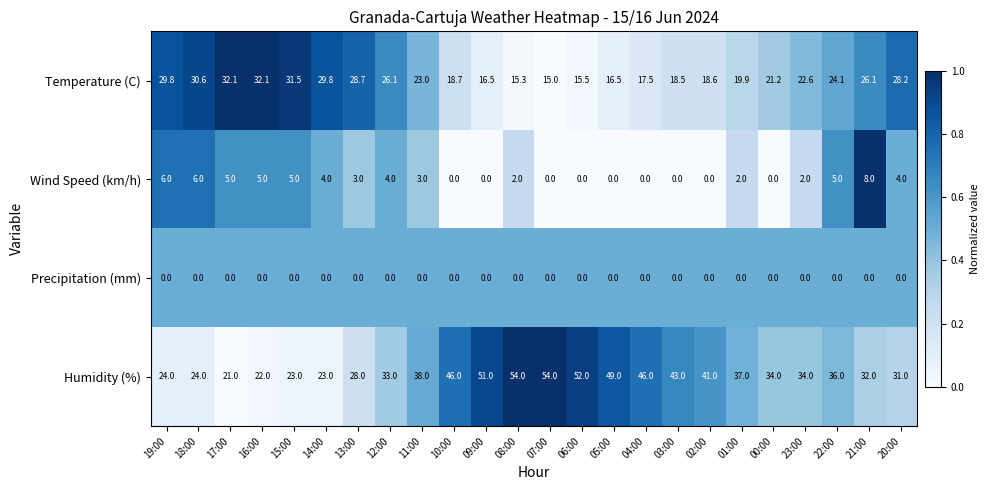

Which series changed the most between 07:00 and 02:00?

Humidity (%)